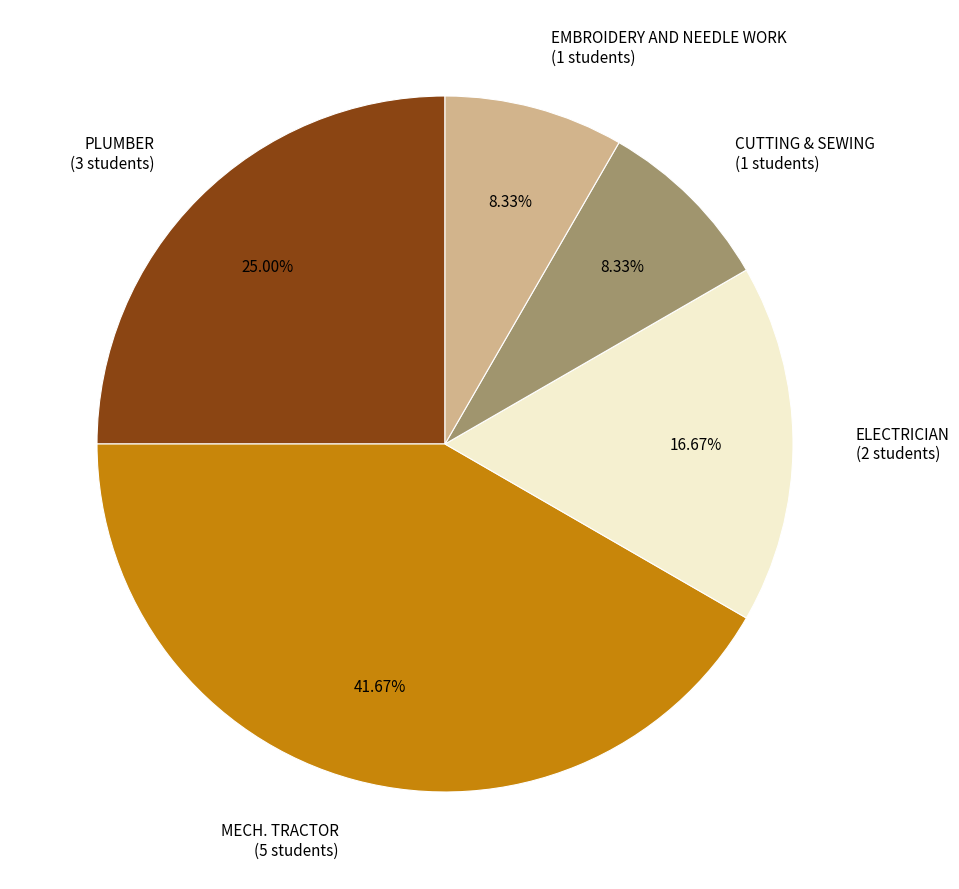

Count the number of slices in the pie.

5